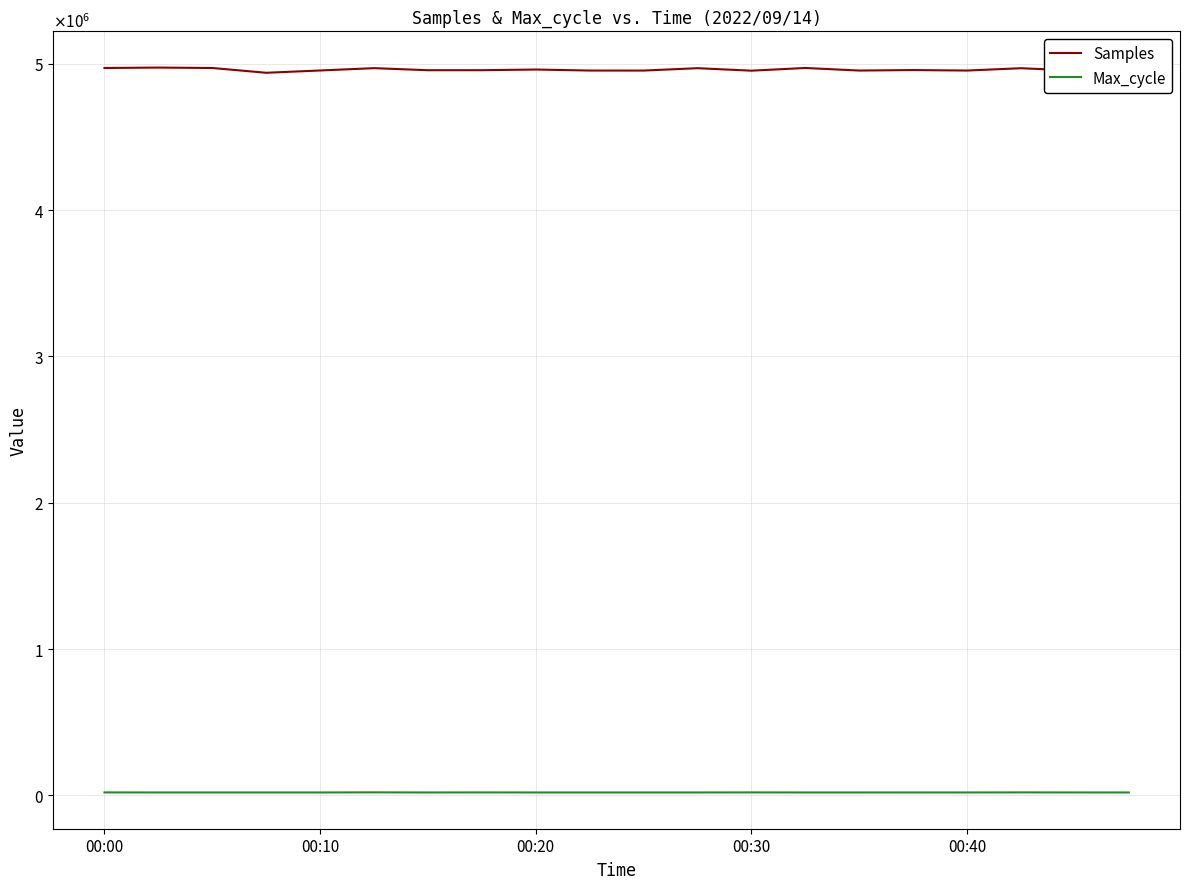

Is this an area chart (filled region under the line)?

No